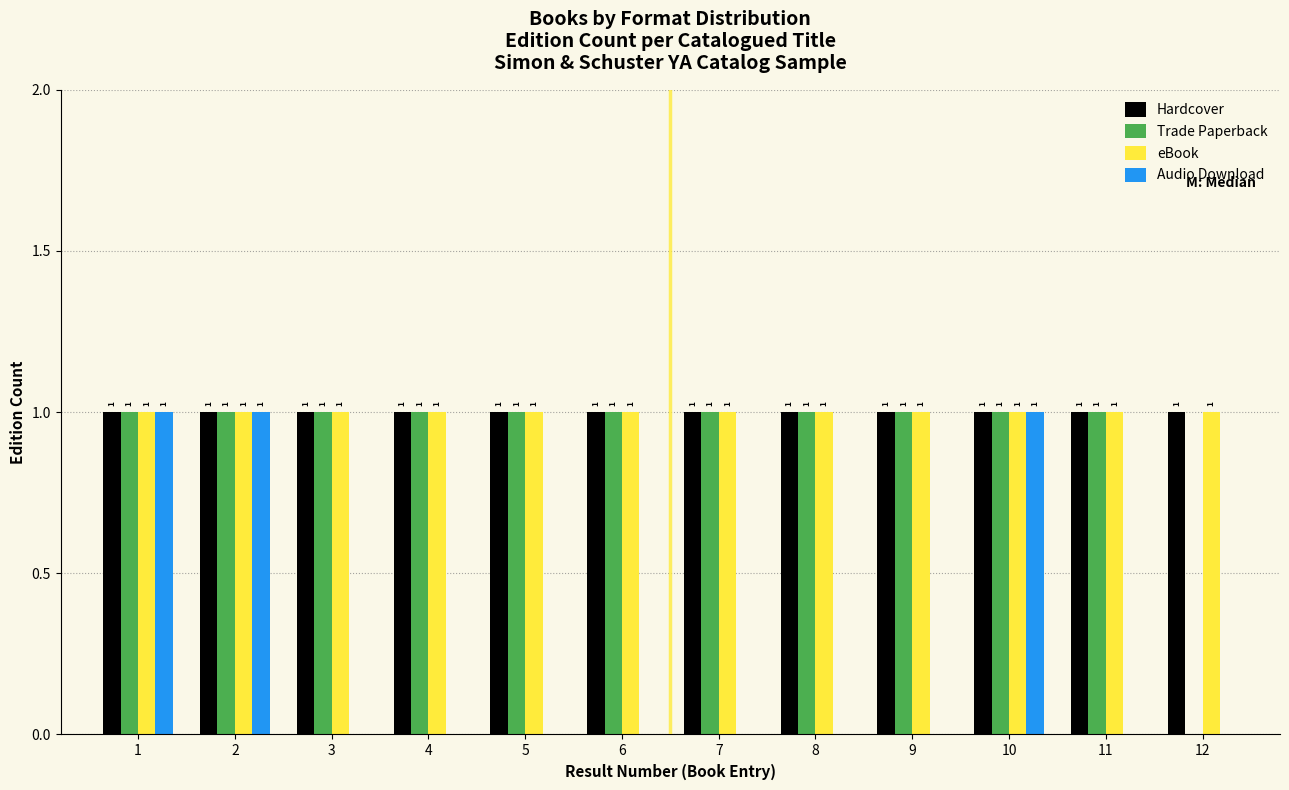

Reading left to right, transcribe all the data shown in this chart.

Hardcover: 1=1	2=1	3=1	4=1	5=1	6=1	7=1	8=1	9=1	10=1	11=1	12=1
Trade Paperback: 1=1	2=1	3=1	4=1	5=1	6=1	7=1	8=1	9=1	10=1	11=1	12=0
eBook: 1=1	2=1	3=1	4=1	5=1	6=1	7=1	8=1	9=1	10=1	11=1	12=1
Audio Download: 1=1	2=1	3=0	4=0	5=0	6=0	7=0	8=0	9=0	10=1	11=0	12=0